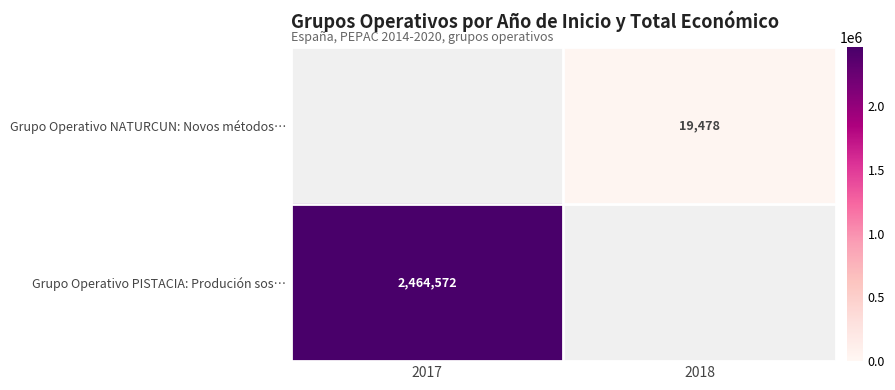

List the series in order of their peak value, lowest first.

Grupo Operativo NATURCUN: Novos métodos…, Grupo Operativo PISTACIA: Produción sos…